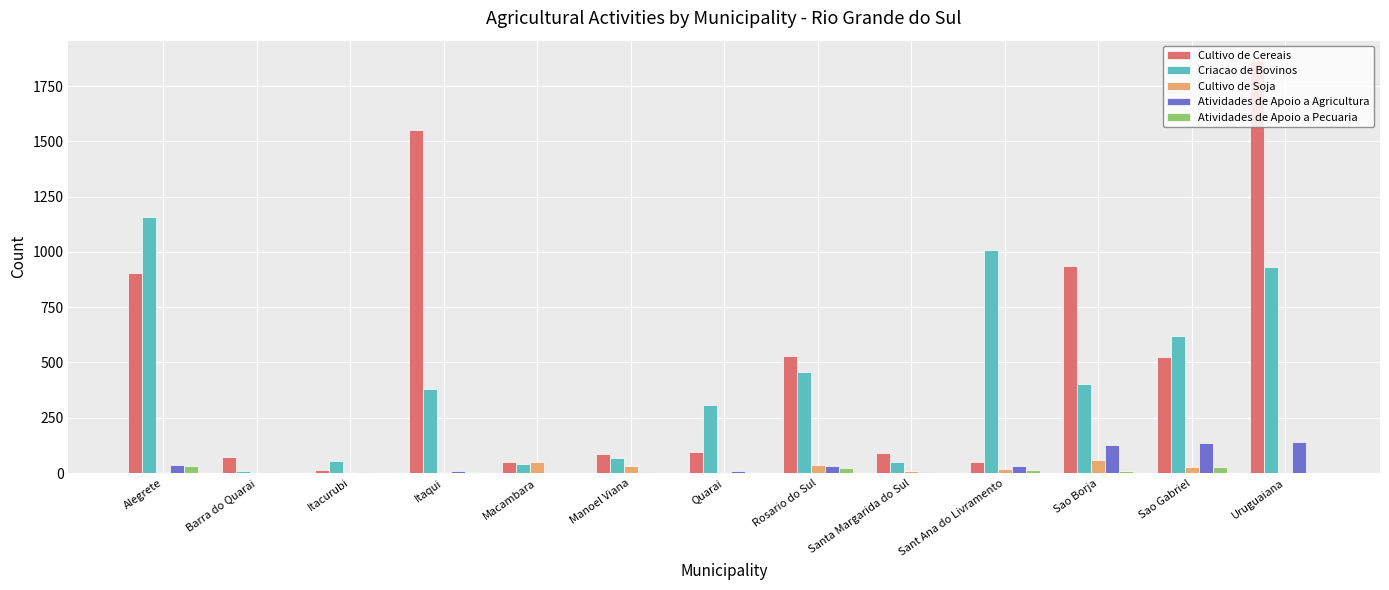

True or false: Atividades de Apoio a Pecuaria has a value of 0 at Macambara.

True